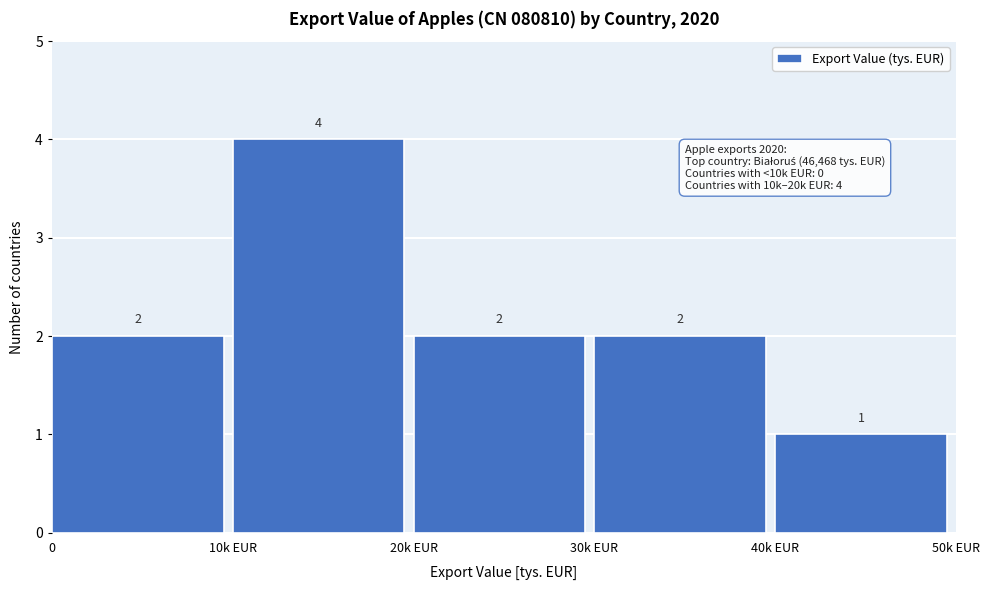

Reading right to left, list all the values displayed in this chart.

40k EUR=1	30k EUR=2	20k EUR=2	10k EUR=4	0=2